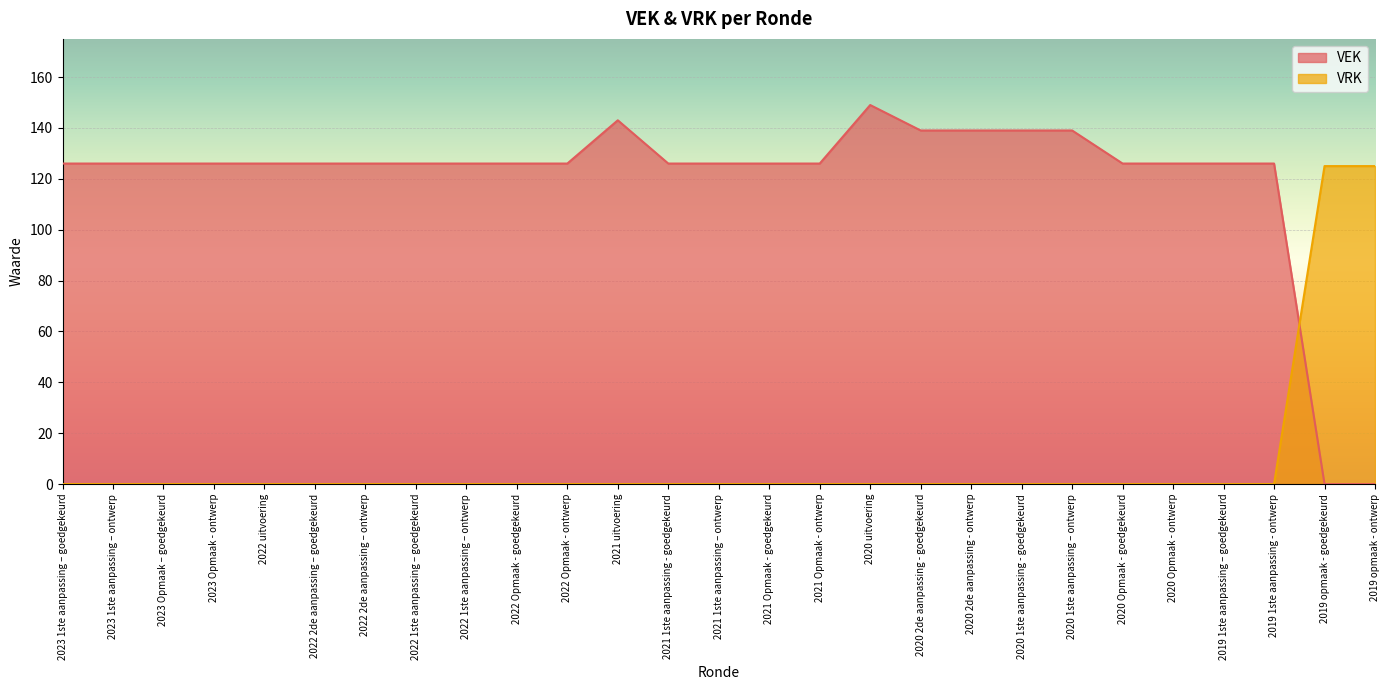

Is it true that VEK equals 206 at 2023 Opmaak - ontwerp?

False